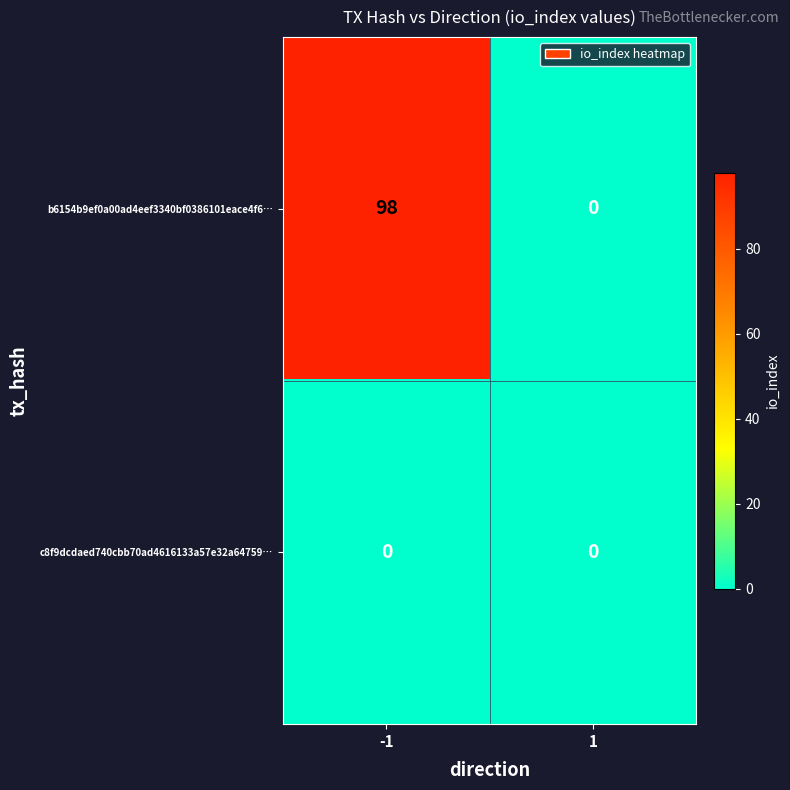

List the labels in order of b6154b9ef0a00ad4eef3340bf0386101eace4f6… value, smallest first.

1, -1